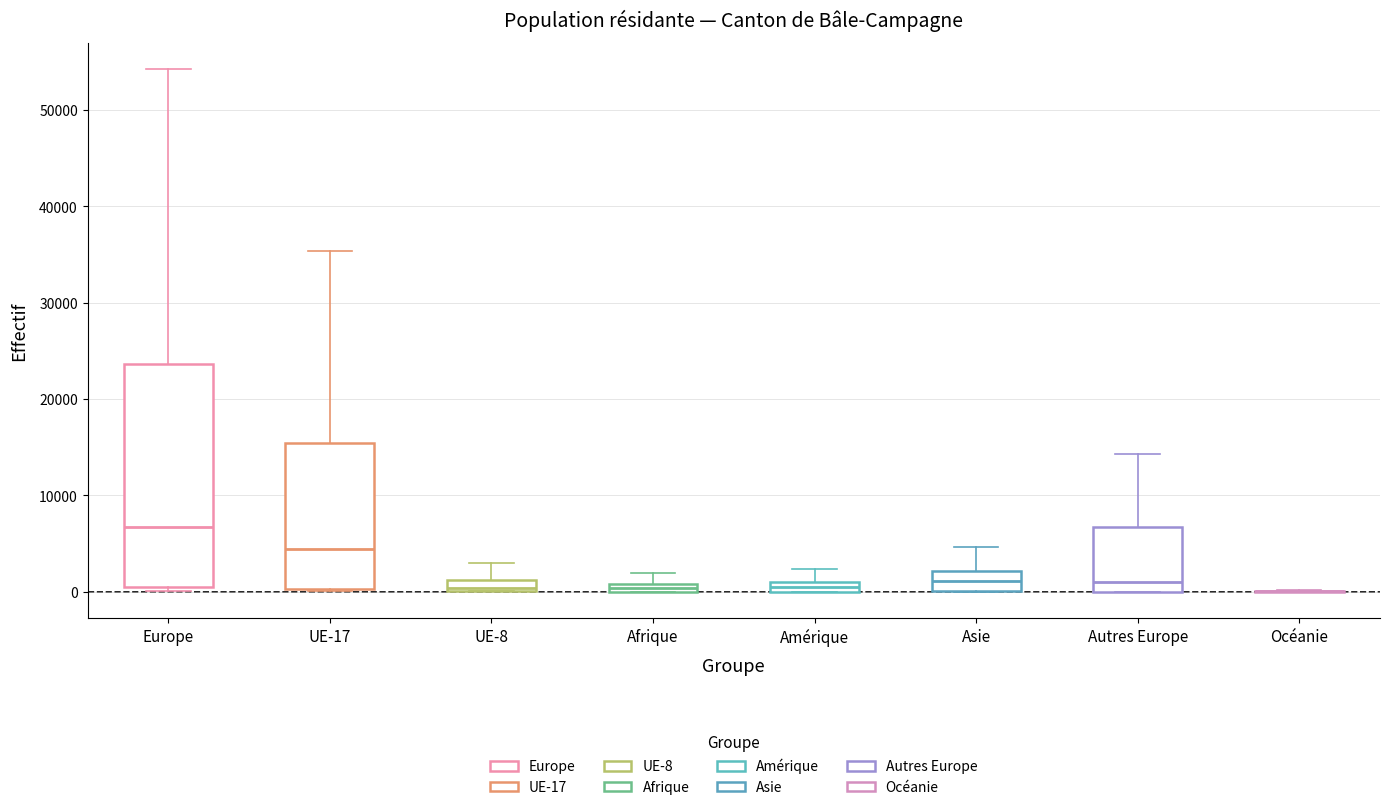

Where does the upper whisker of the box for Afrique end on the y-axis? The values are not printed on the chart, so give them approximately, as read against the axis.

2000